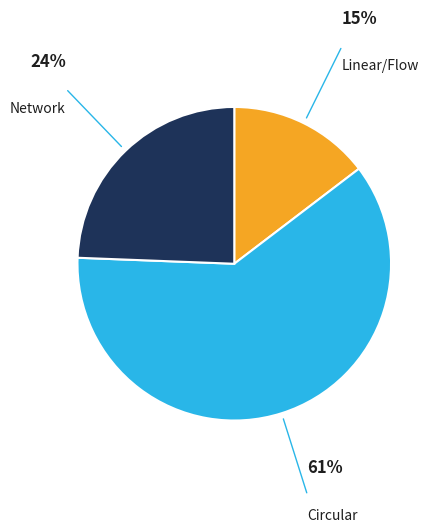

Is there a majority slice in this chart?

Yes